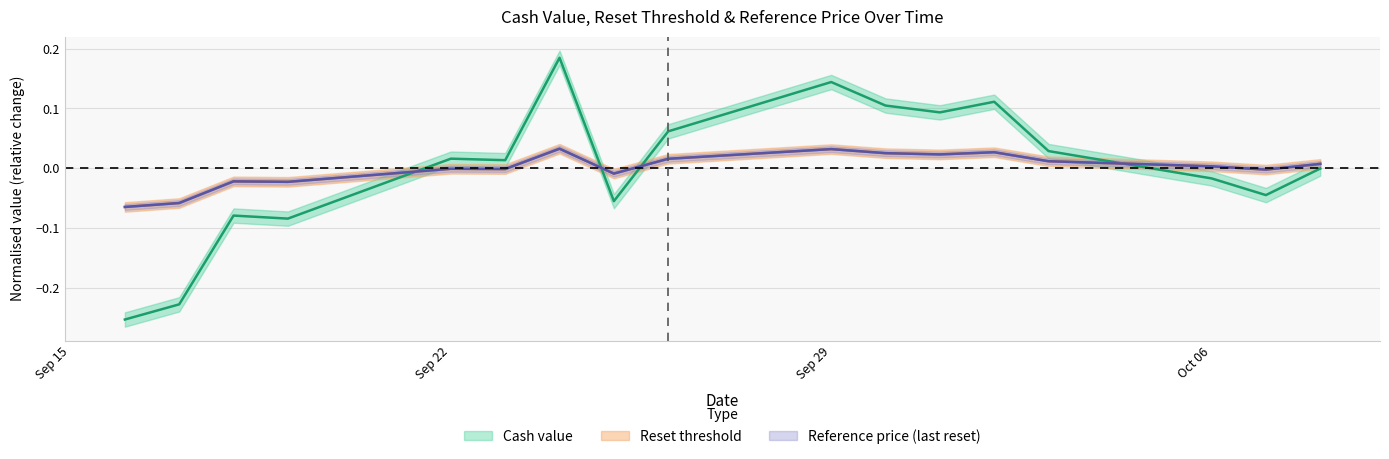

At which category does Reference price reach its first local valley?

2025-09-19